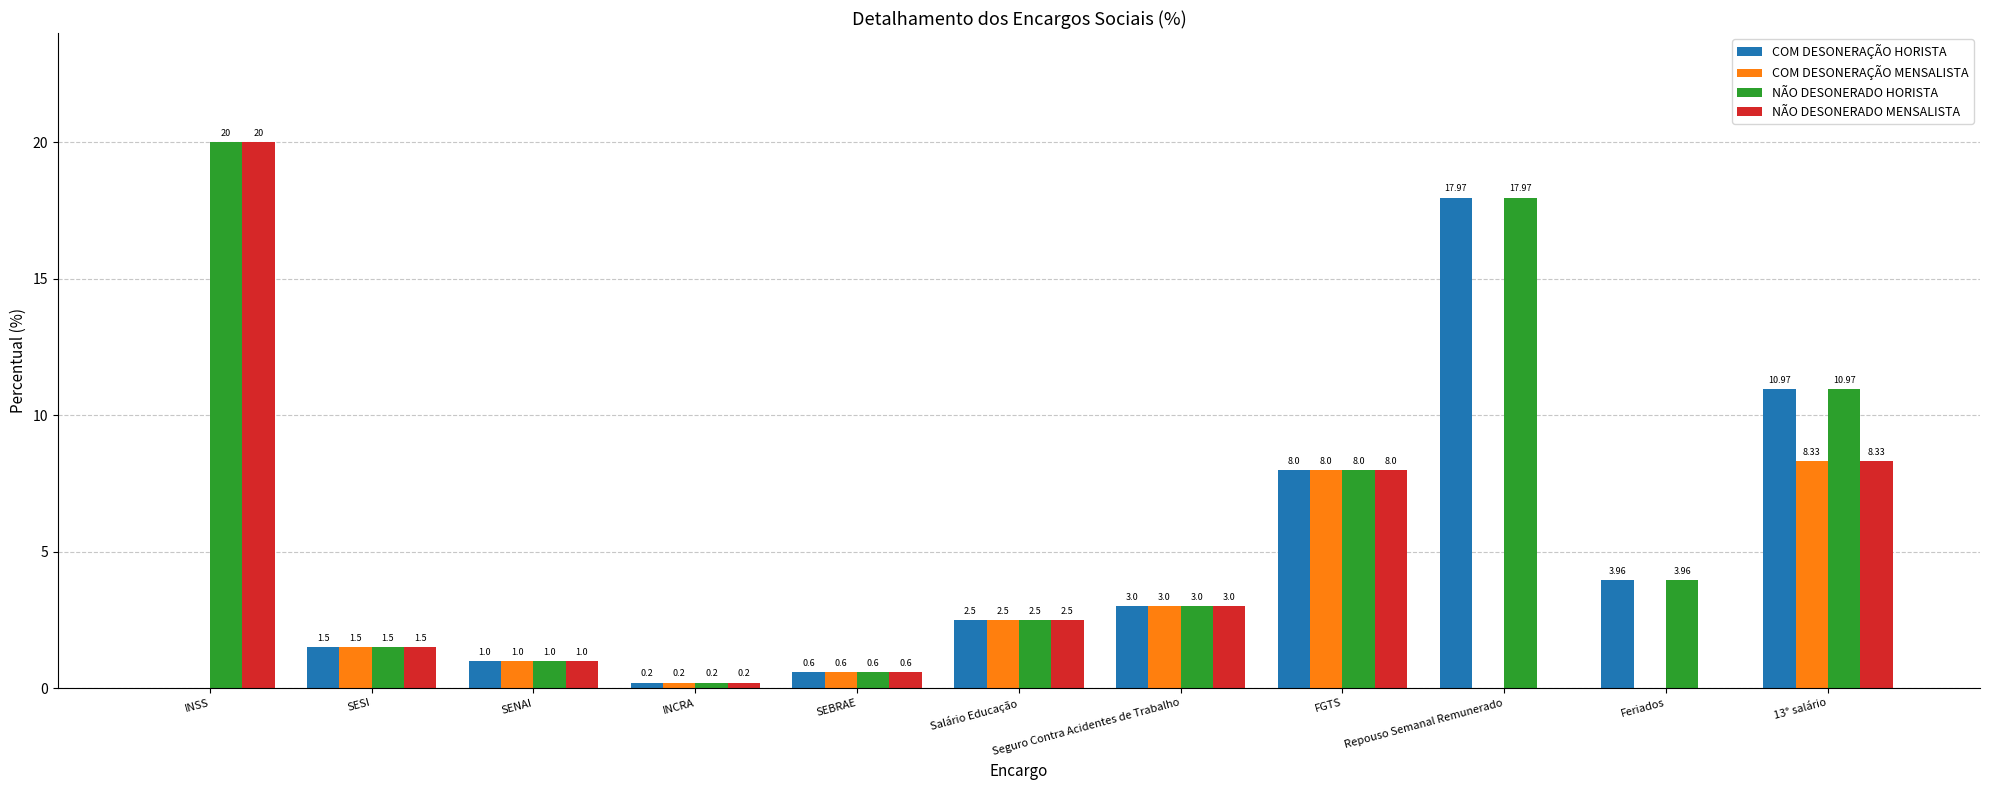

Which series has the largest total across all categories?

NÃO DESONERADO HORISTA